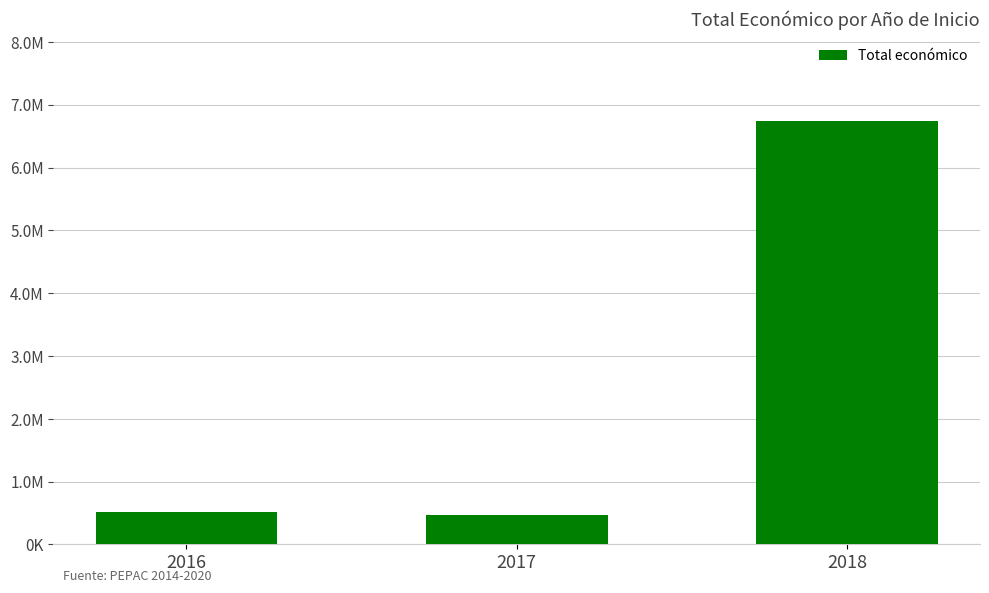

Approximately how many times larger is the value at 2017 compared to 2018?

0.1